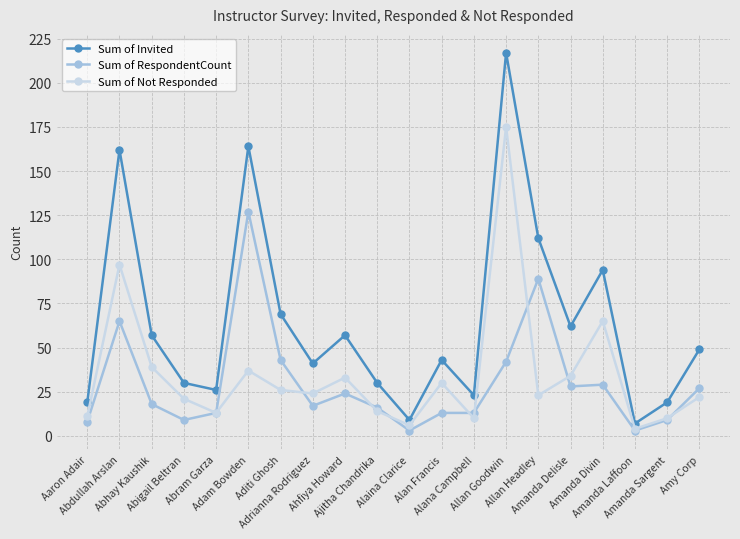

True or false: Sum of Not Responded and Sum of Invited cross at least once.

False